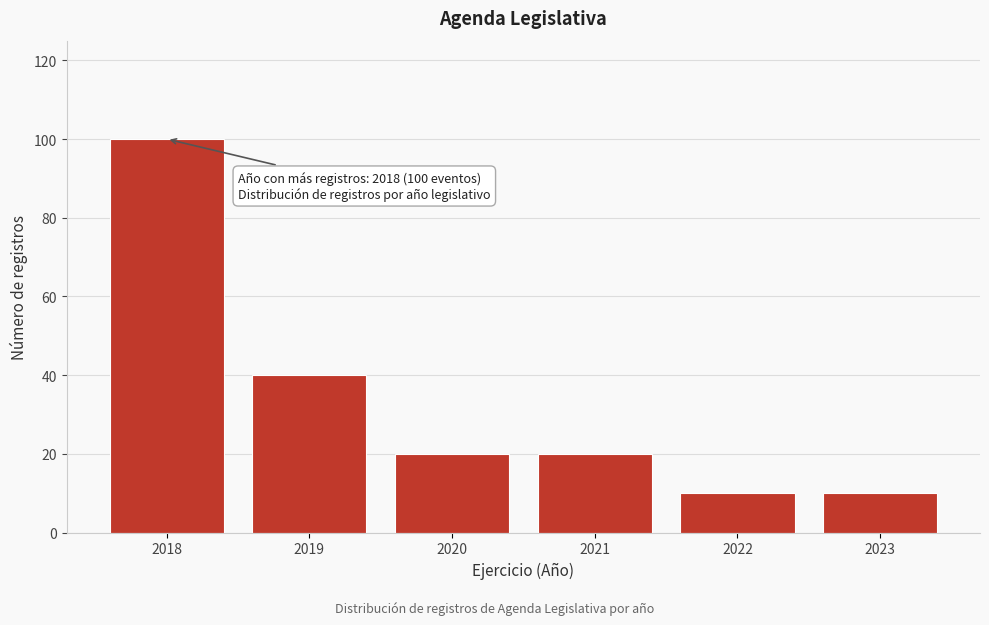

Reading right to left, transcribe all the data shown in this chart.

10	10	20	20	40	100